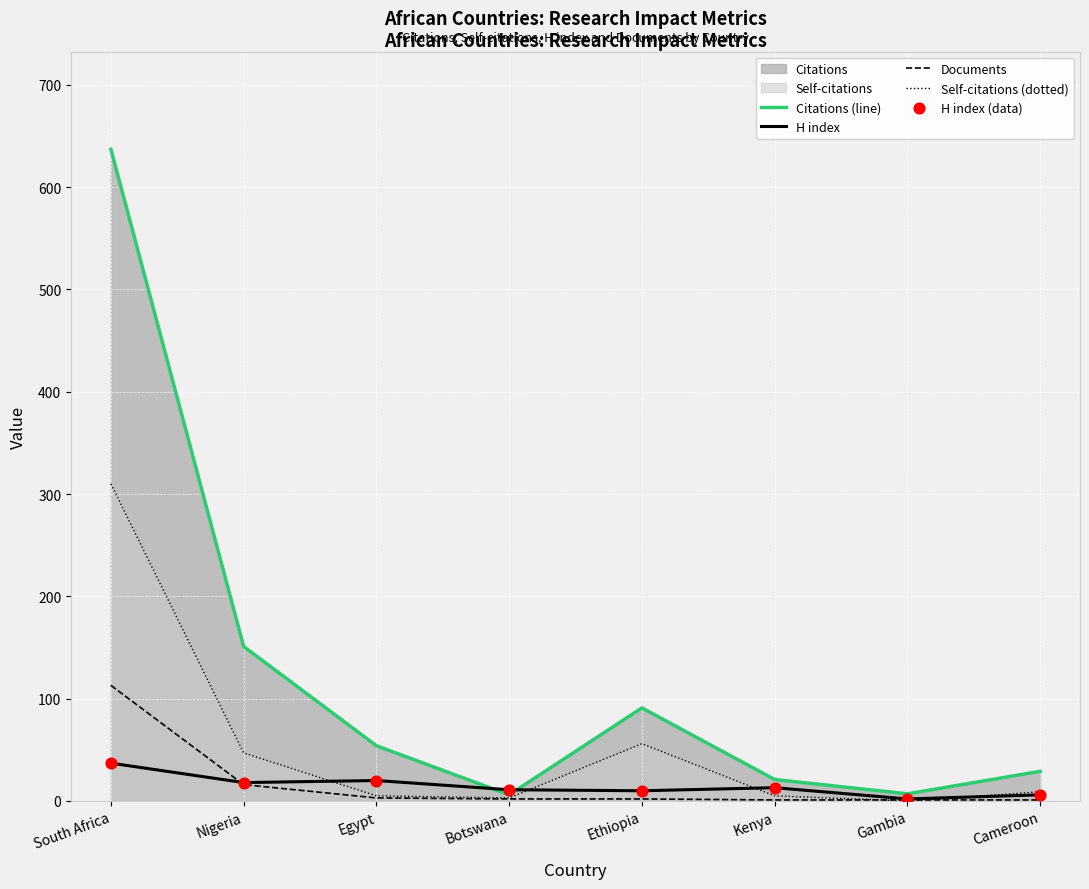

Which series reaches the minimum Y coordinate?

Self-citations (dotted)